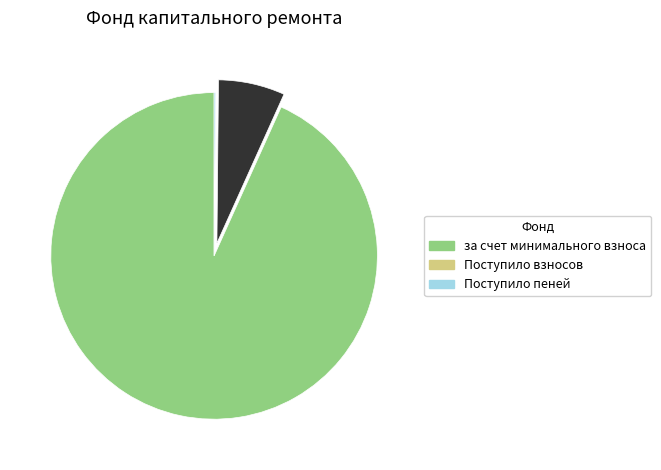

The Поступило взносов slice represents 7% of the pie. True or false?

True